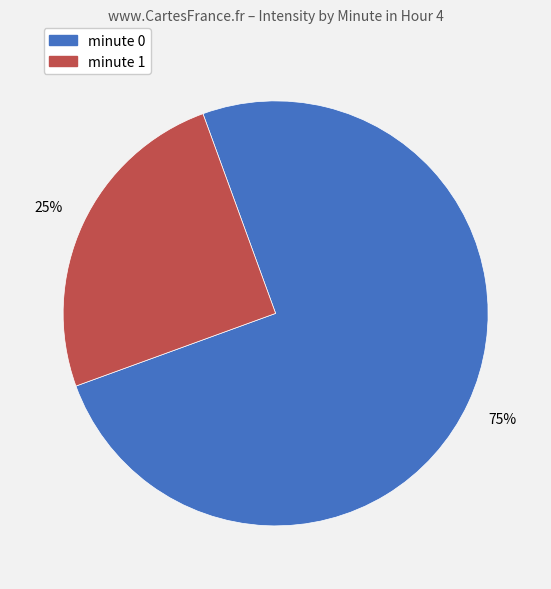

Combined, do minute 0 and minute 1 account for over 50%?

Yes